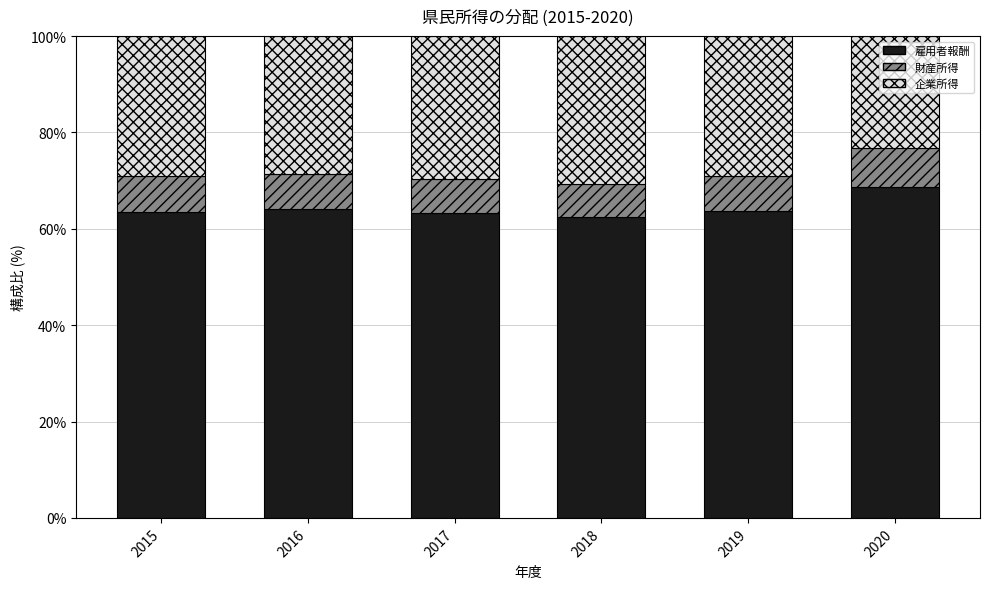

True or false: 雇用者報酬 has a value of 64.1 at 2016.

True